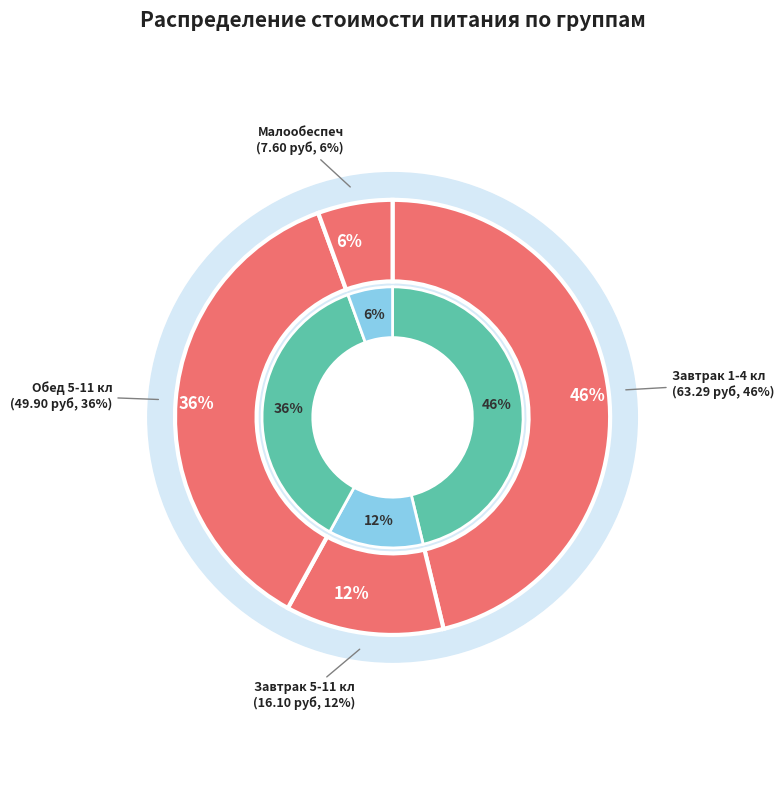

Which has a higher value, Малообеспеч or Обед 5-11 кл?

Обед 5-11 кл